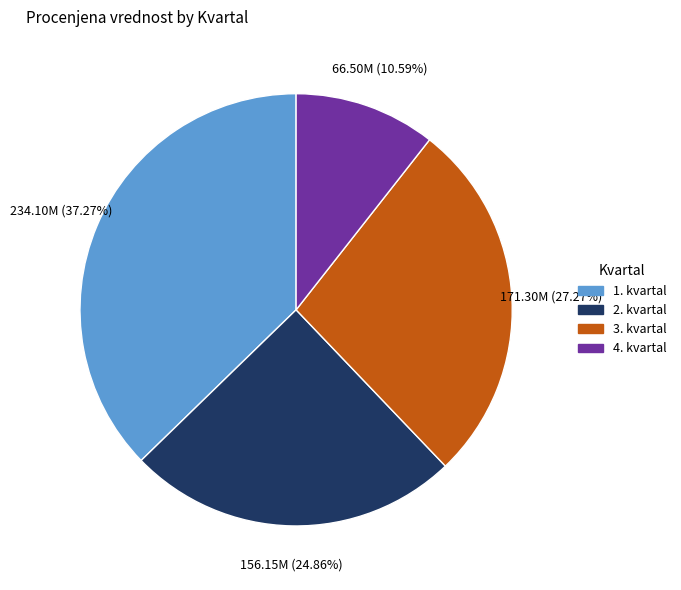

To the nearest percent, what is the difference between the largest and smallest slice percentages?

27%